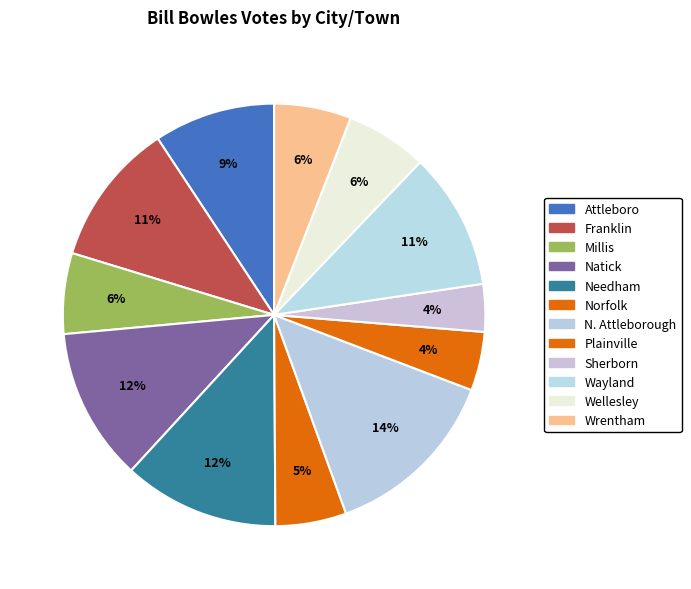

Which slice is the largest?

N. Attleborough